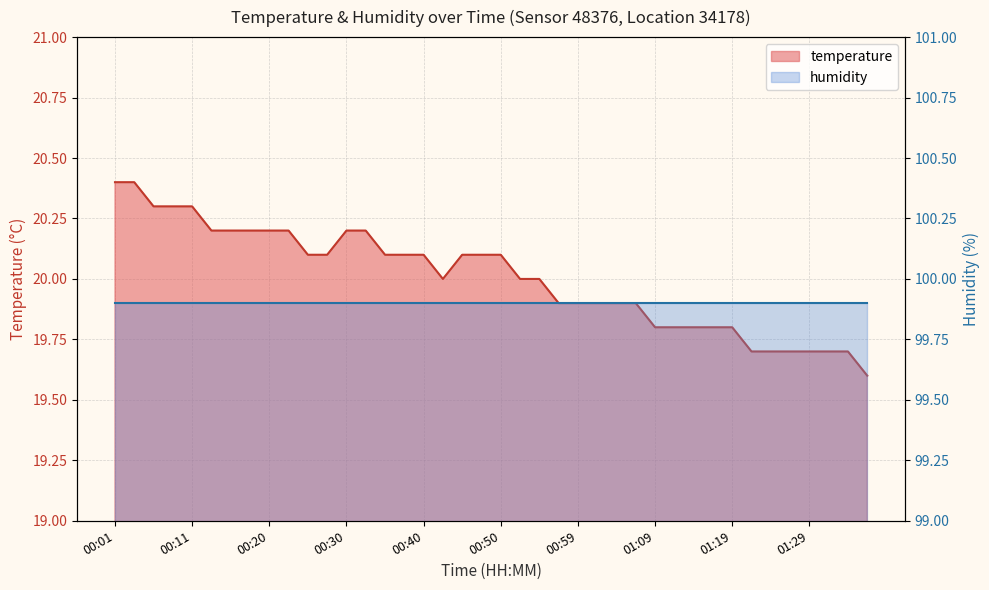

Is it true that the value at 01:02 is 7.8?

False